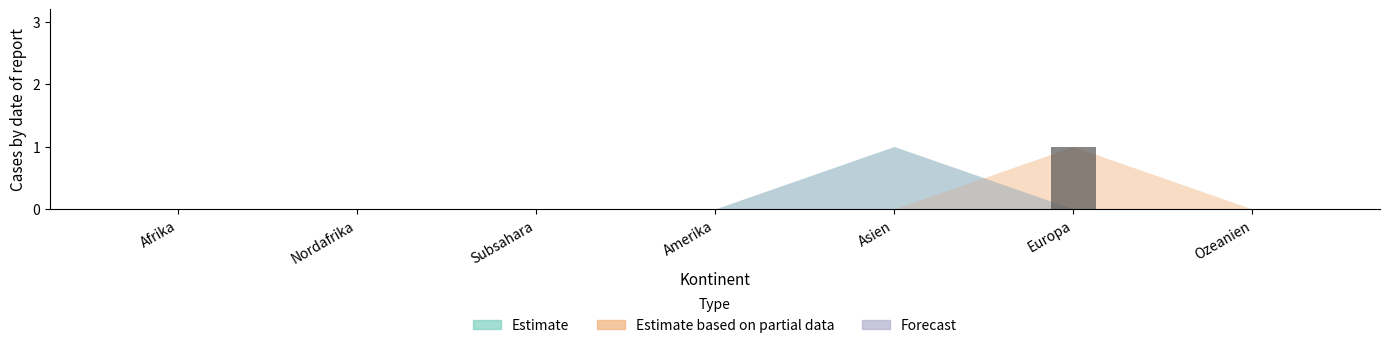

Which has a higher value, Europa or Nordafrika?

Europa